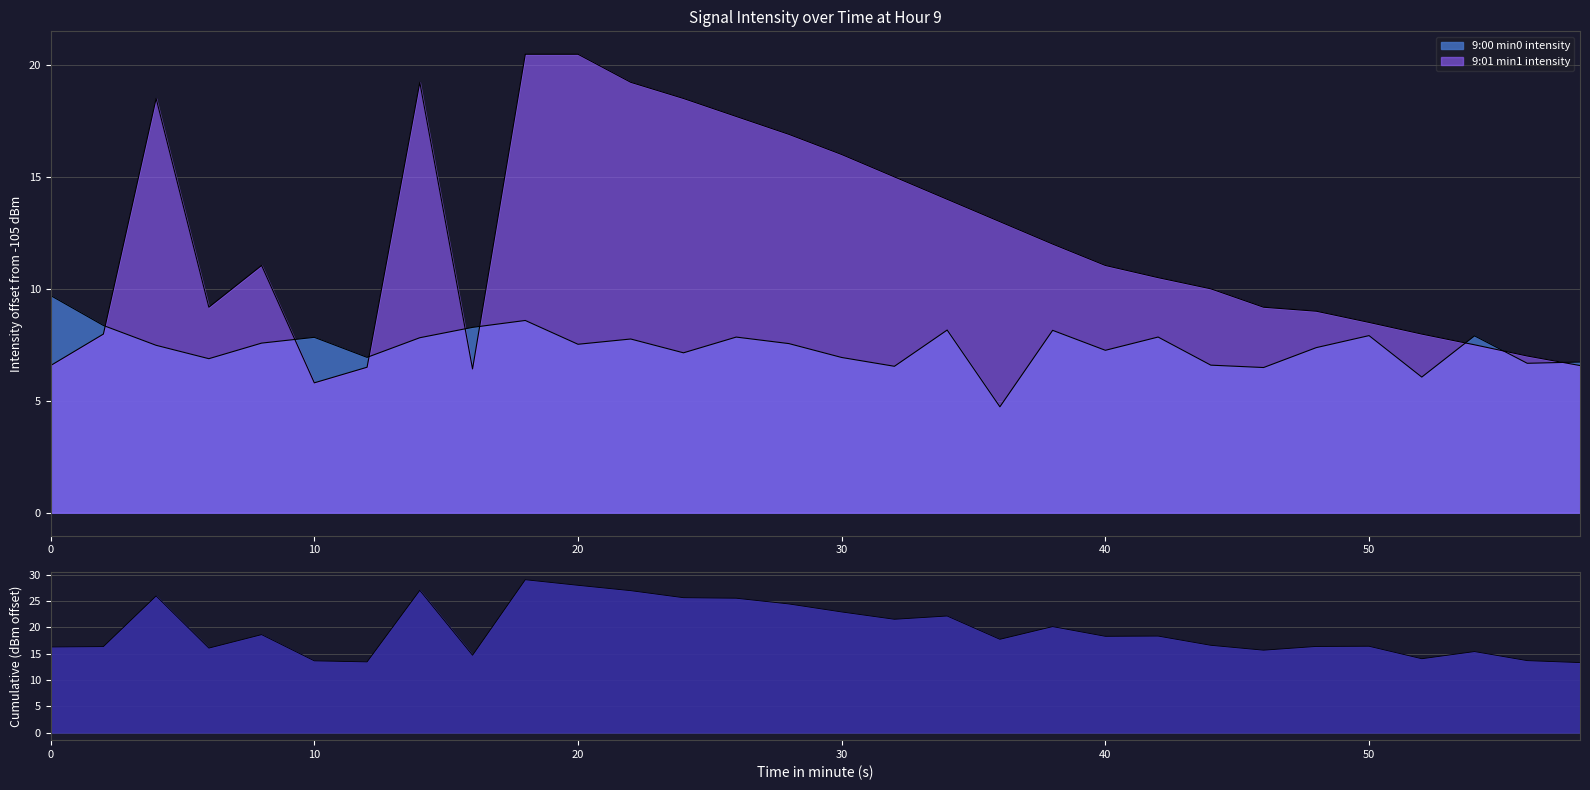

What is the difference between the maximum and minimum values in the 9:01 series?

14.7